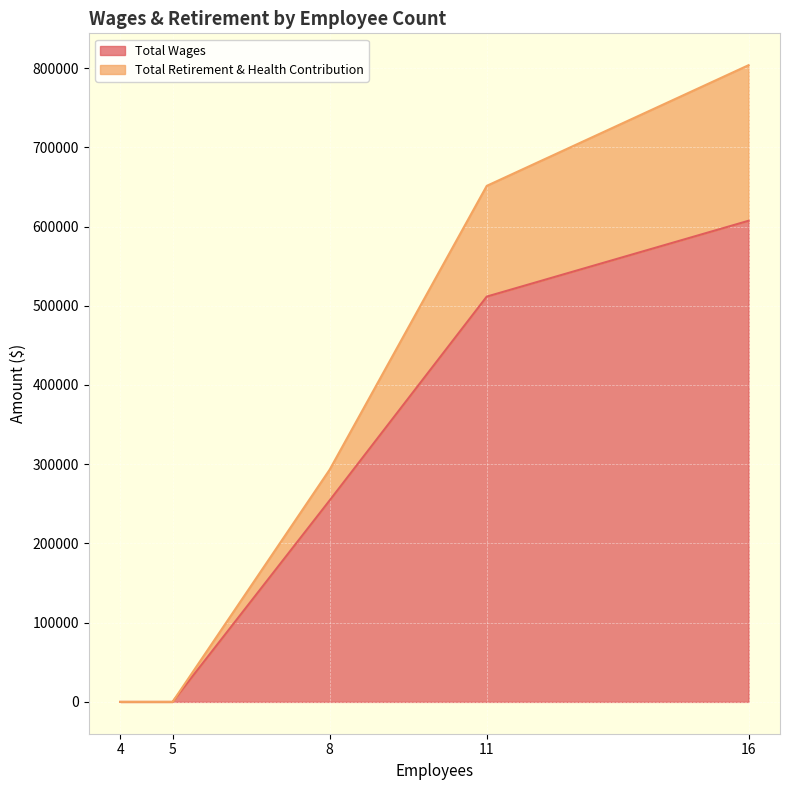

What is the highest value of the Total Wages series?

607283